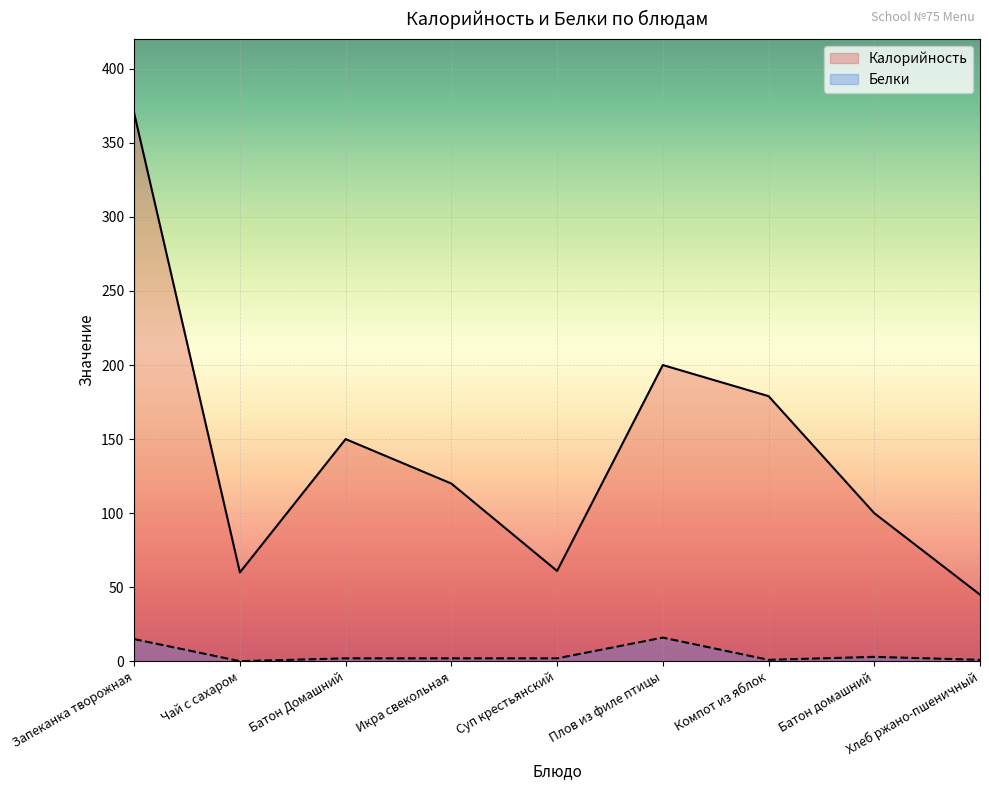

At which category does Калорийность reach its first local valley?

Чай с сахаром